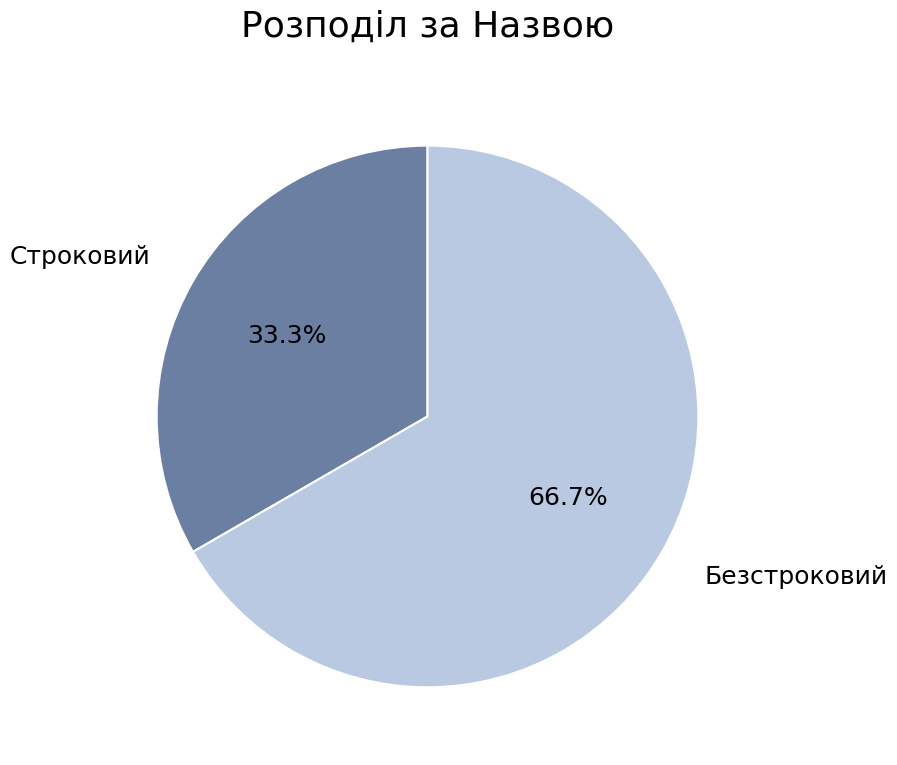

Which has a higher value, Строковий or Безстроковий?

Безстроковий